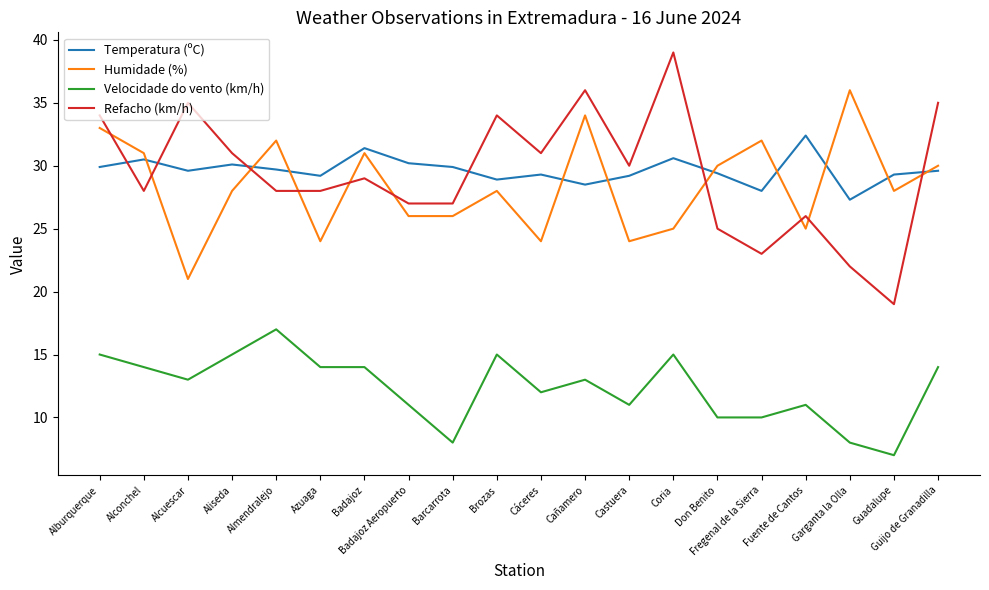

After their last crossing, which series has the higher values: Temperatura (ºC) or Refacho (km/h)?

Refacho (km/h)